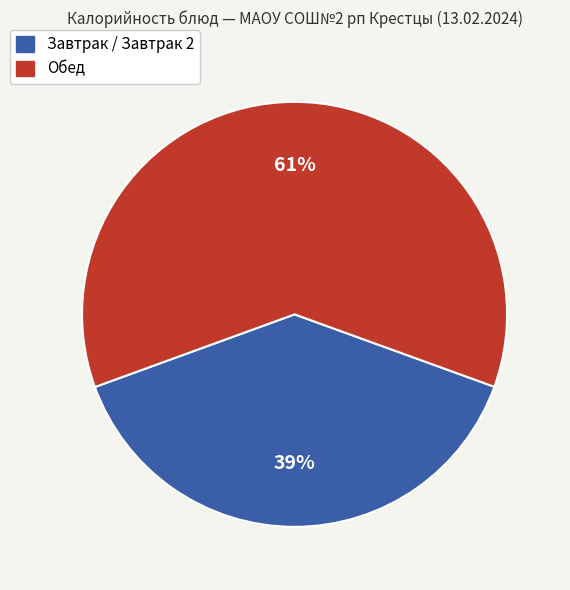

How many segments does this pie chart have?

2